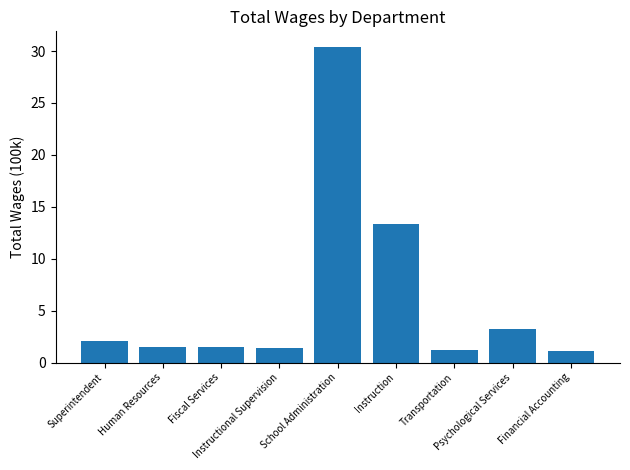

What is the change in value from Fiscal Services to Financial Accounting?

-0.5